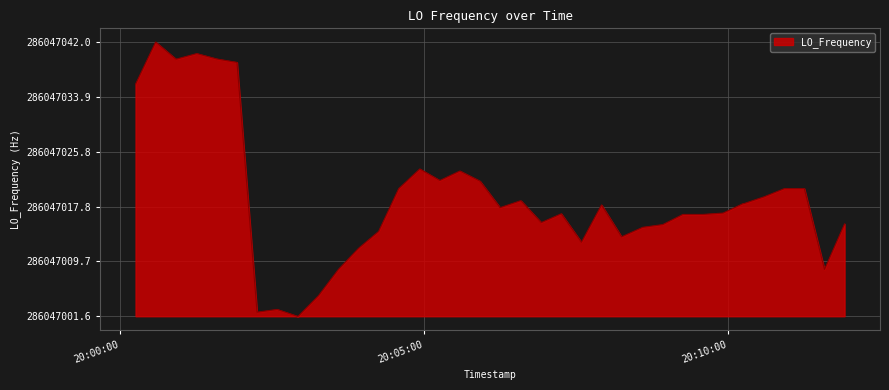

Does the chart have visible grid lines?

Yes